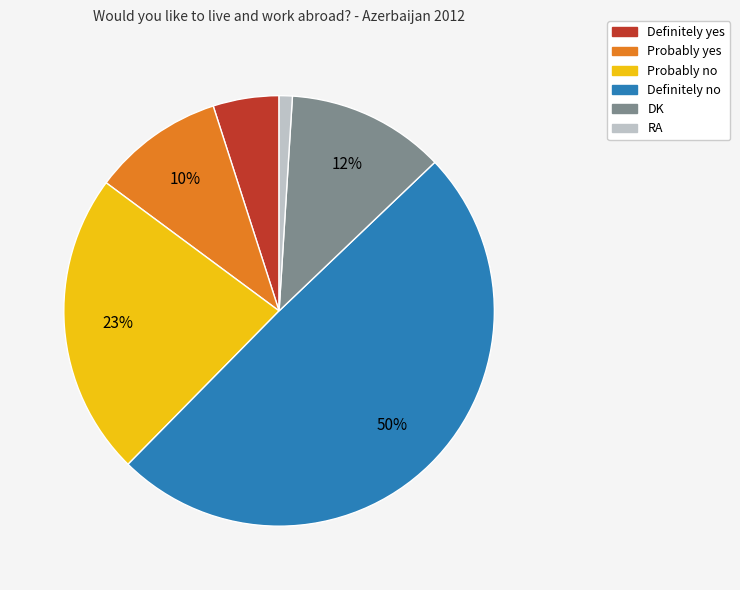

To the nearest percent, what portion does Definitely no represent?

50%